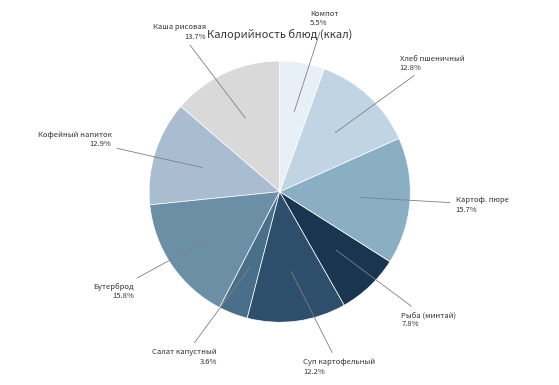

Which category has the smallest portion of the pie?

Салат капустный